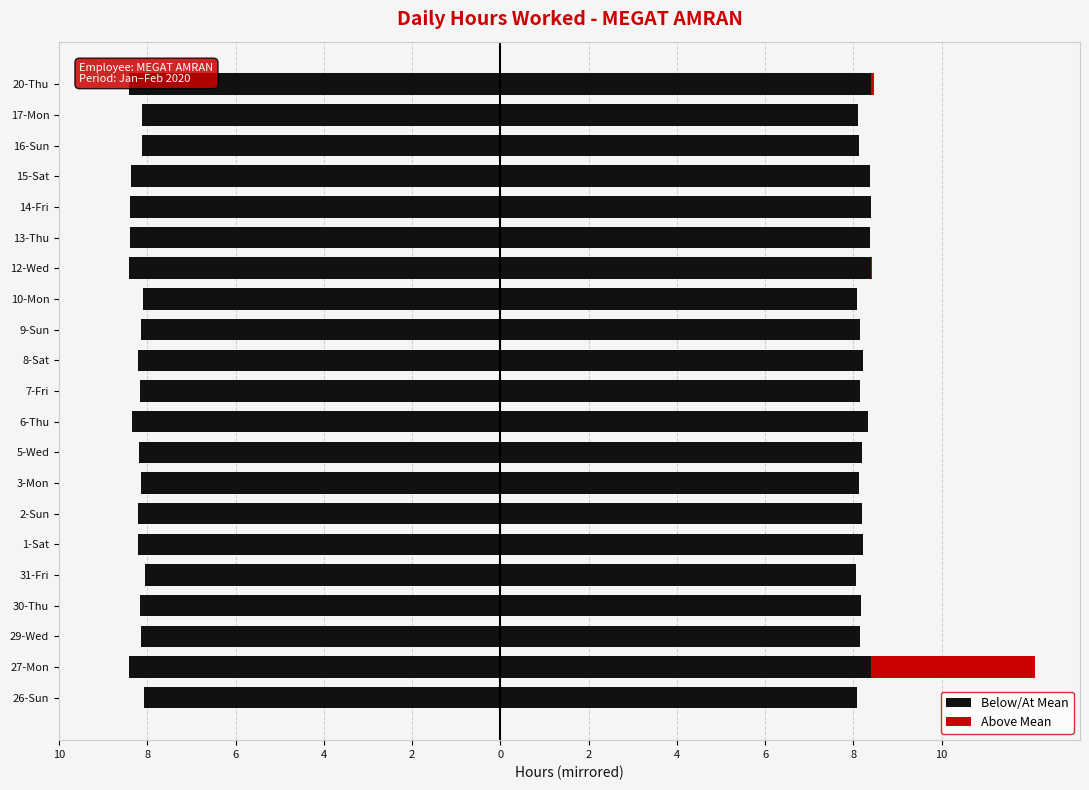

List the series in order of their overall mean, lowest first.

Above Mean, Below/At Mean